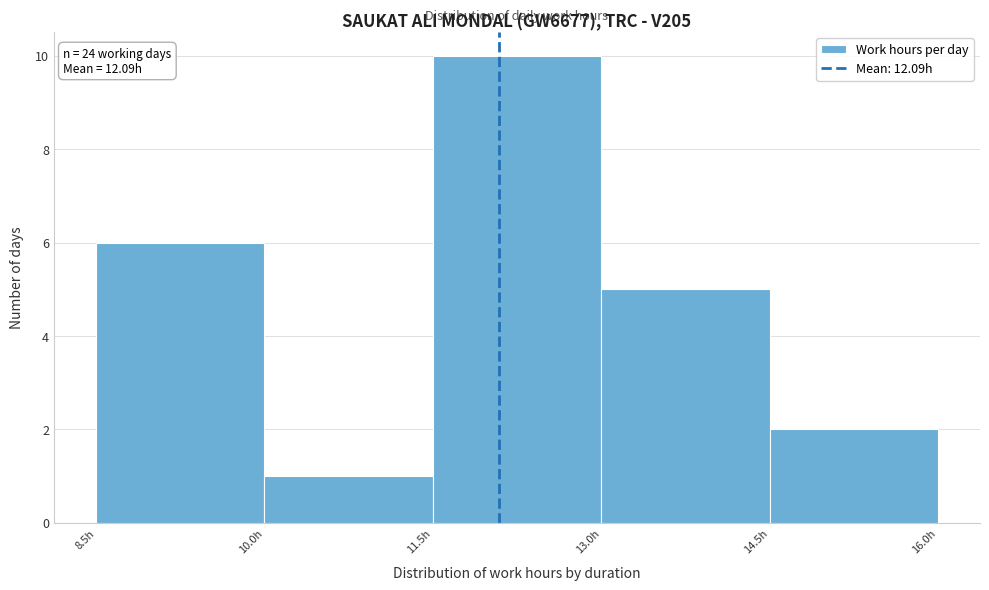

Which range on the x-axis has the tallest bar?

11.5 to 13.0